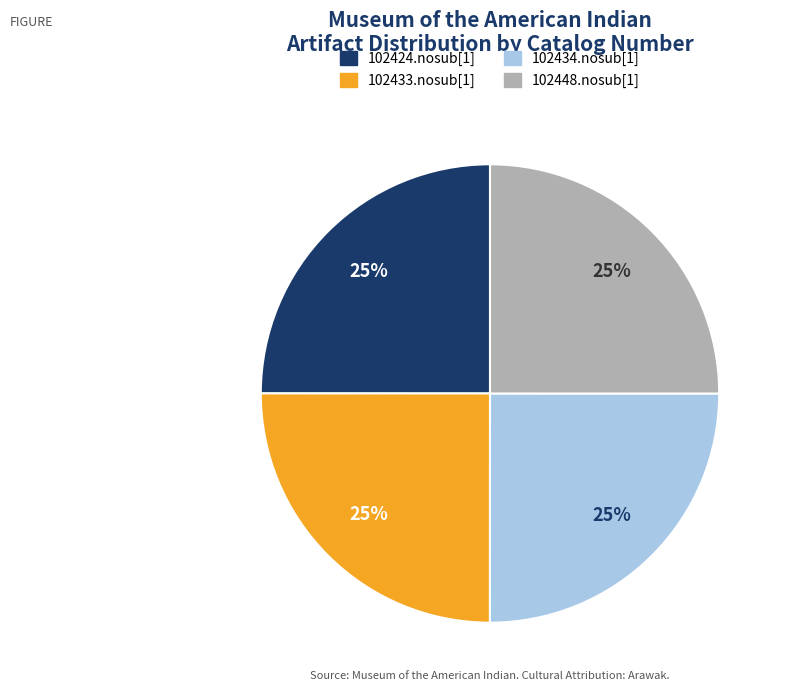

How many segments does this pie chart have?

4